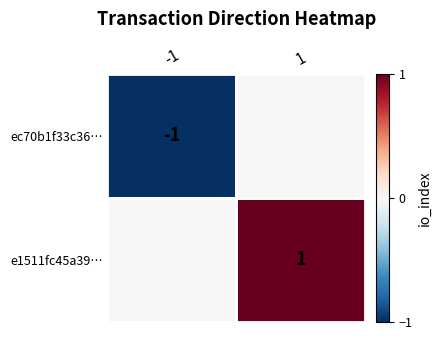

The ec70b1f33c36… series shows -1 at -1. True or false?

True